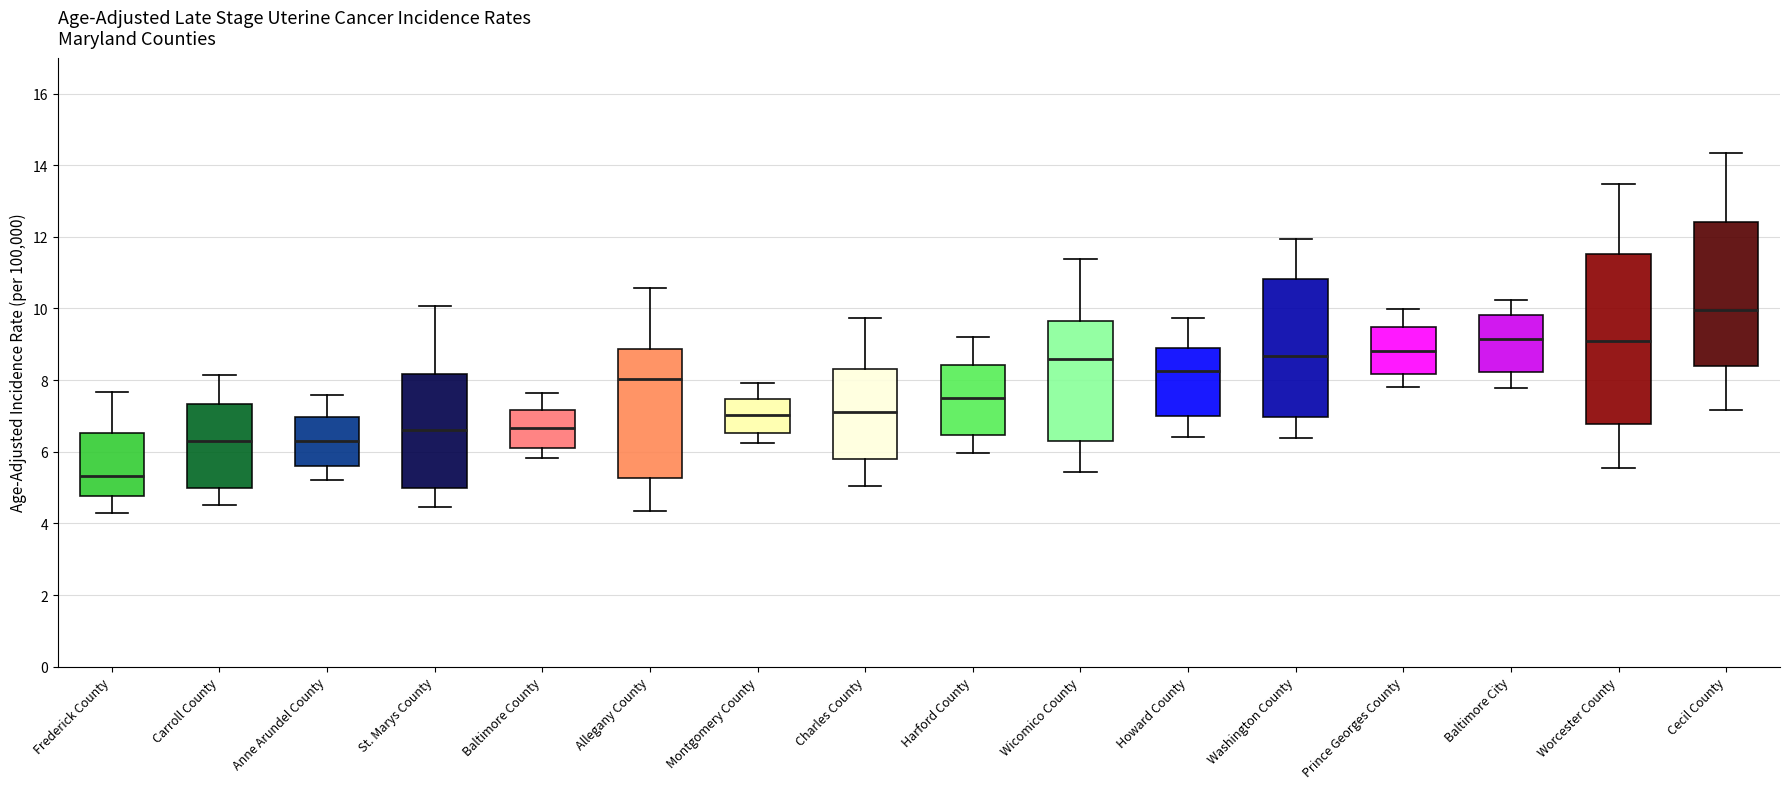

Reading left to right, read every box against the y-axis: the position of its median line, the range the box covers, and the ends of its whiskers. The values are not printed on the chart, so give them approximately, as read against the axis.

Frederick County: median 5.4, box 4.8 to 6.6, whiskers 4.2 to 7.6
Carroll County: median 6.4, box 5.0 to 7.4, whiskers 4.6 to 8.2
Anne Arundel County: median 6.4, box 5.6 to 7.0, whiskers 5.2 to 7.6
St. Marys County: median 6.6, box 5.0 to 8.2, whiskers 4.4 to 10.0
Baltimore County: median 6.6, box 6.2 to 7.2, whiskers 5.8 to 7.6
Allegany County: median 8.0, box 5.2 to 8.8, whiskers 4.4 to 10.6
Montgomery County: median 7.0, box 6.6 to 7.4, whiskers 6.2 to 8.0
Charles County: median 7.2, box 5.8 to 8.4, whiskers 5.0 to 9.8
Harford County: median 7.6, box 6.4 to 8.4, whiskers 6.0 to 9.2
Wicomico County: median 8.6, box 6.2 to 9.6, whiskers 5.4 to 11.4
Howard County: median 8.2, box 7.0 to 9.0, whiskers 6.4 to 9.8
Washington County: median 8.6, box 7.0 to 10.8, whiskers 6.4 to 12.0
Prince Georges County: median 8.8, box 8.2 to 9.4, whiskers 7.8 to 10.0
Baltimore City: median 9.2, box 8.2 to 9.8, whiskers 7.8 to 10.2
Worcester County: median 9.2, box 6.8 to 11.6, whiskers 5.6 to 13.4
Cecil County: median 10.0, box 8.4 to 12.4, whiskers 7.2 to 14.4